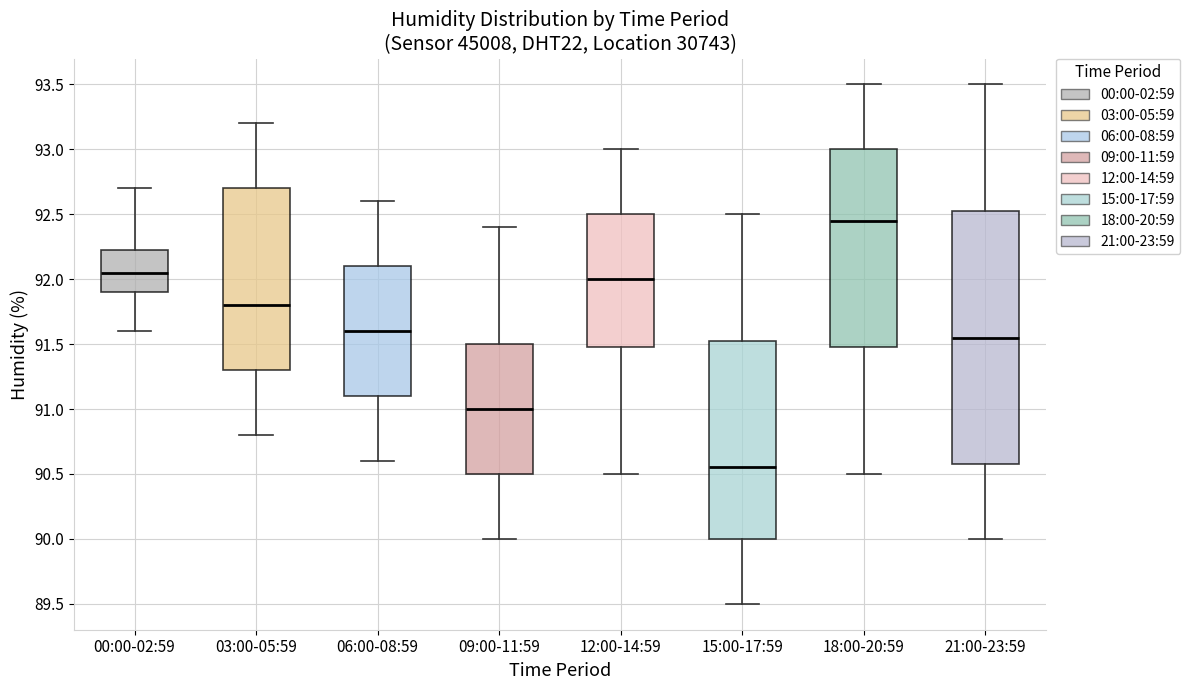

Reading left to right, transcribe this box plot: for each box, give where its median line is, the range the box spans, and where its two whiskers end, as read against the y-axis. The values are not printed on the chart, so give them approximately, as read against the axis.

00:00-02:59: median 92.05, box 91.90 to 92.25, whiskers 91.60 to 92.70
03:00-05:59: median 91.80, box 91.30 to 92.70, whiskers 90.80 to 93.20
06:00-08:59: median 91.60, box 91.10 to 92.10, whiskers 90.60 to 92.60
09:00-11:59: median 91.00, box 90.50 to 91.50, whiskers 90.00 to 92.40
12:00-14:59: median 92.00, box 91.50 to 92.50, whiskers 90.50 to 93.00
15:00-17:59: median 90.55, box 90.00 to 91.55, whiskers 89.50 to 92.50
18:00-20:59: median 92.45, box 91.50 to 93.00, whiskers 90.50 to 93.50
21:00-23:59: median 91.55, box 90.60 to 92.55, whiskers 90.00 to 93.50